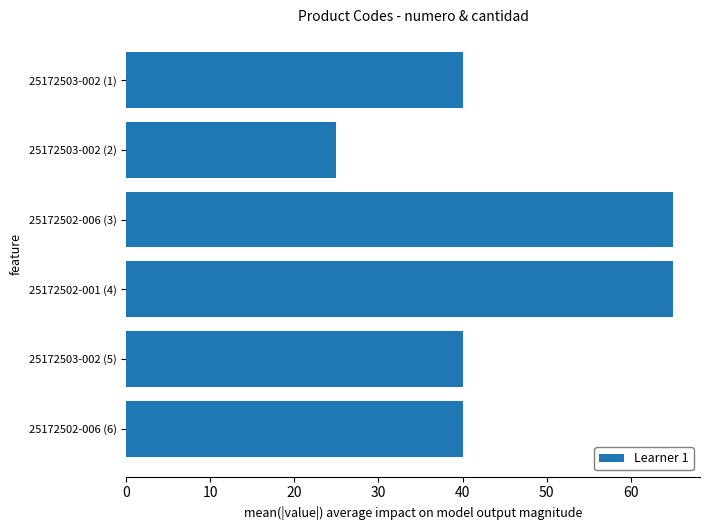

What is the minimum value shown in the chart?

25